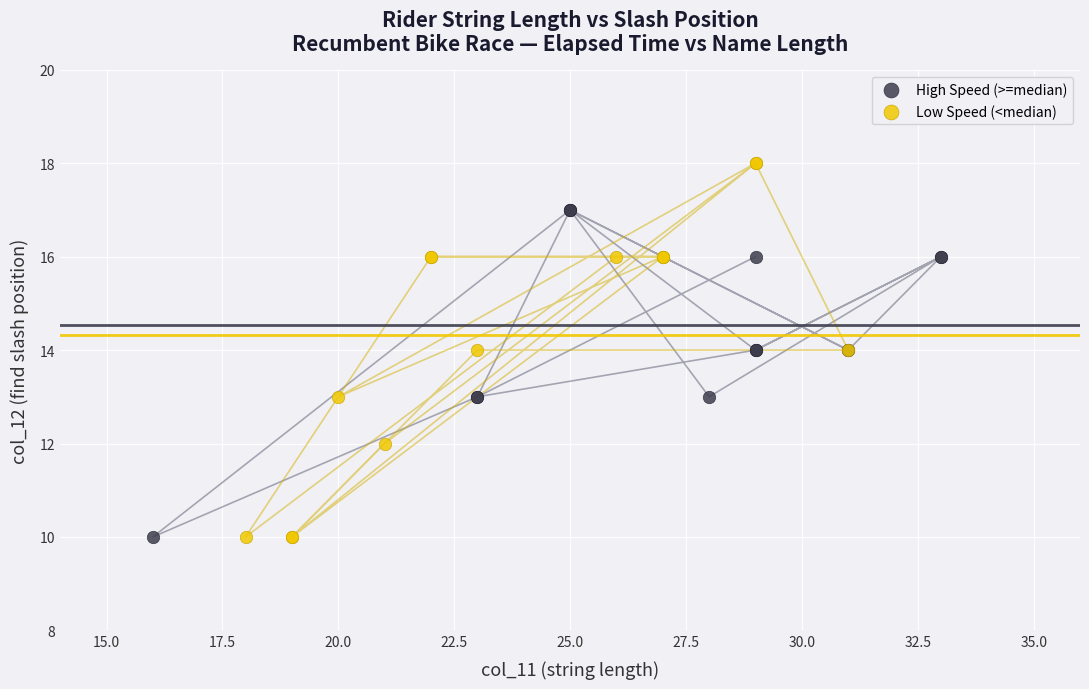

Which series has the largest Y range (max minus min)?

Low Speed (<median)